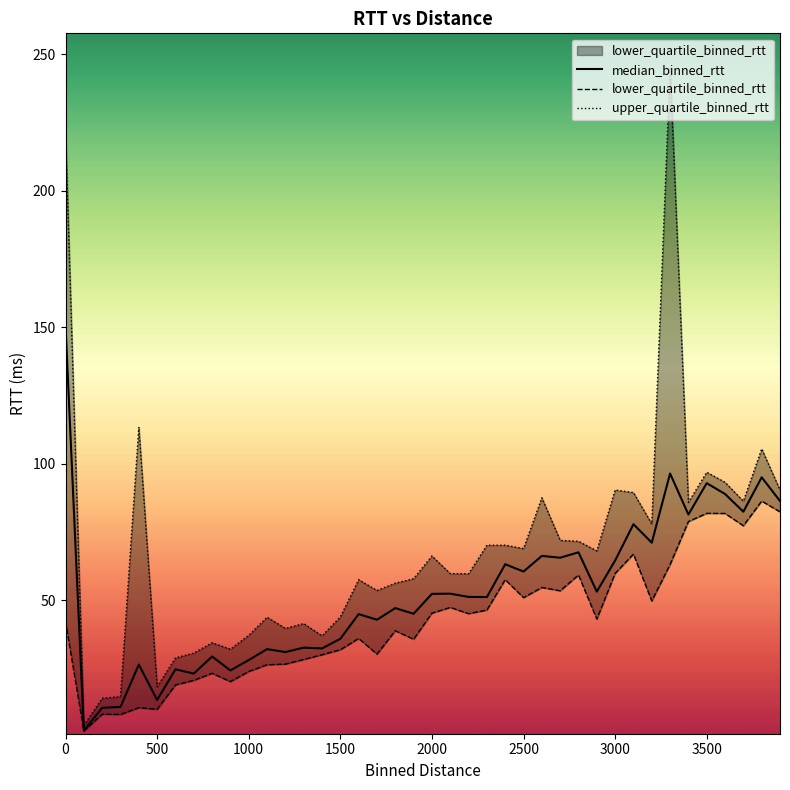

Reading left to right, list all the values displayed in this chart.

median_binned_rtt: 150.6	2.2	10.5	10.8	26.4	13.4	24.6	23.0	29.3	24.2	28.0	32.0	30.9	32.5	32.3	35.8	44.8	42.8	47.0	45.0	52.3	52.3	51.1	51.1	63.1	60.4	66.2	65.5	67.5	53.1	64.5	77.8	71.0	96.4	81.3	92.8	88.9	82.4	95.0	86.3
lower_quartile_binned_rtt: 42.1	2.0	8.2	8.1	10.5	9.9	18.9	20.6	23.1	20.1	23.8	26.3	26.5	28.2	29.9	31.8	35.9	30.2	38.7	35.6	45.2	47.3	45.0	46.3	57.5	50.9	54.6	53.4	59.2	43.0	59.8	66.8	49.7	63.0	78.8	81.8	81.7	77.2	86.3	82.3
upper_quartile_binned_rtt: 221.3	4.1	14.0	14.6	113.4	18.2	28.8	30.6	34.3	32.0	37.1	43.7	39.6	41.4	36.9	43.8	57.5	53.5	56.2	57.8	66.1	59.7	59.6	70.1	70.1	68.9	87.5	71.9	71.5	68.0	90.3	89.4	77.9	245.4	85.8	96.8	93.1	86.2	105.4	90.3